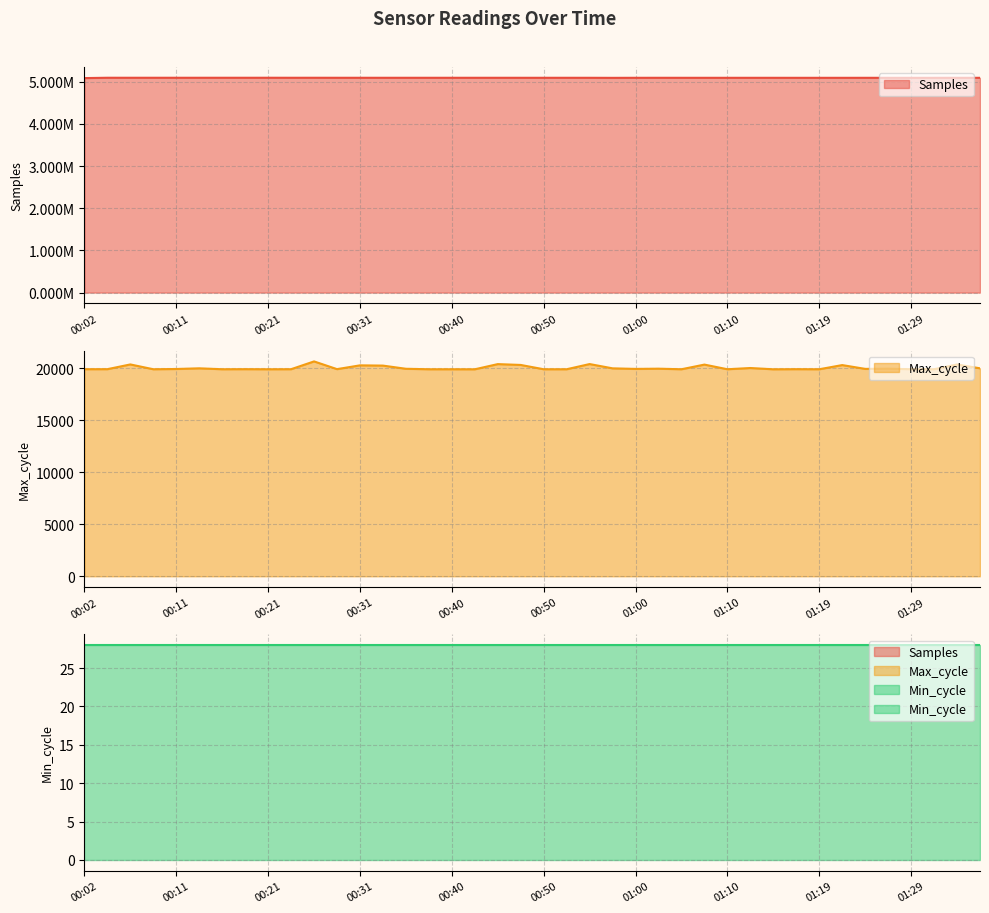

What is the label of the 7th point from the left?

00:16